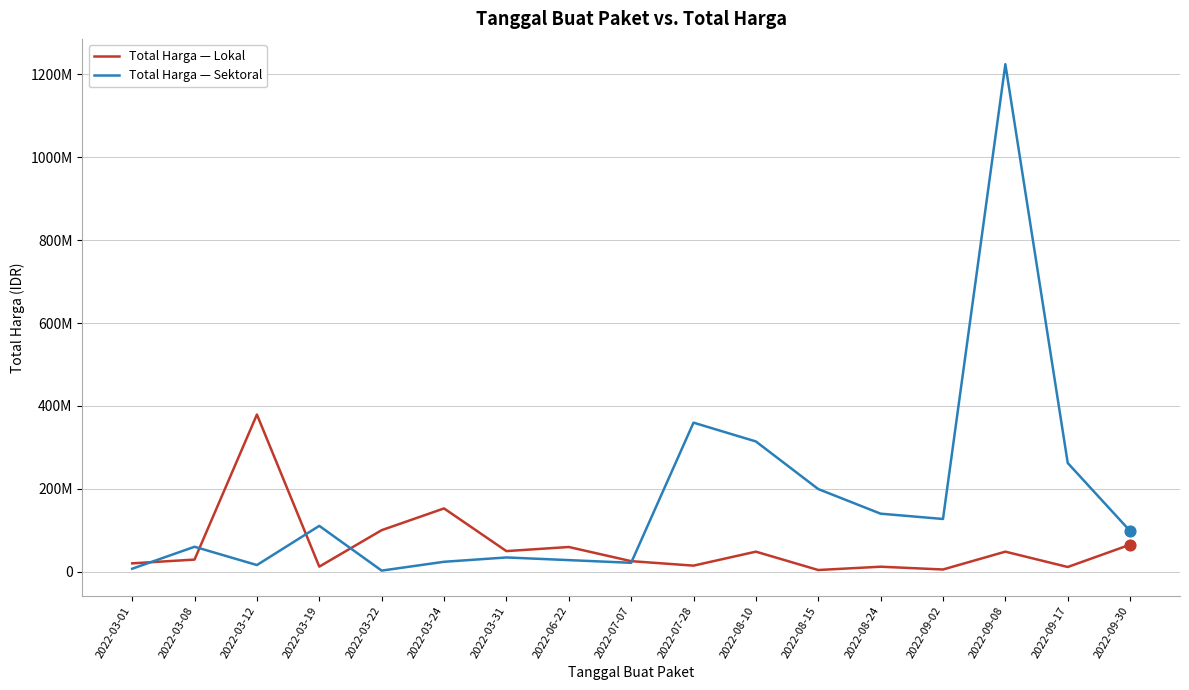

At which category is the sum across all series the highest?

2022-09-08